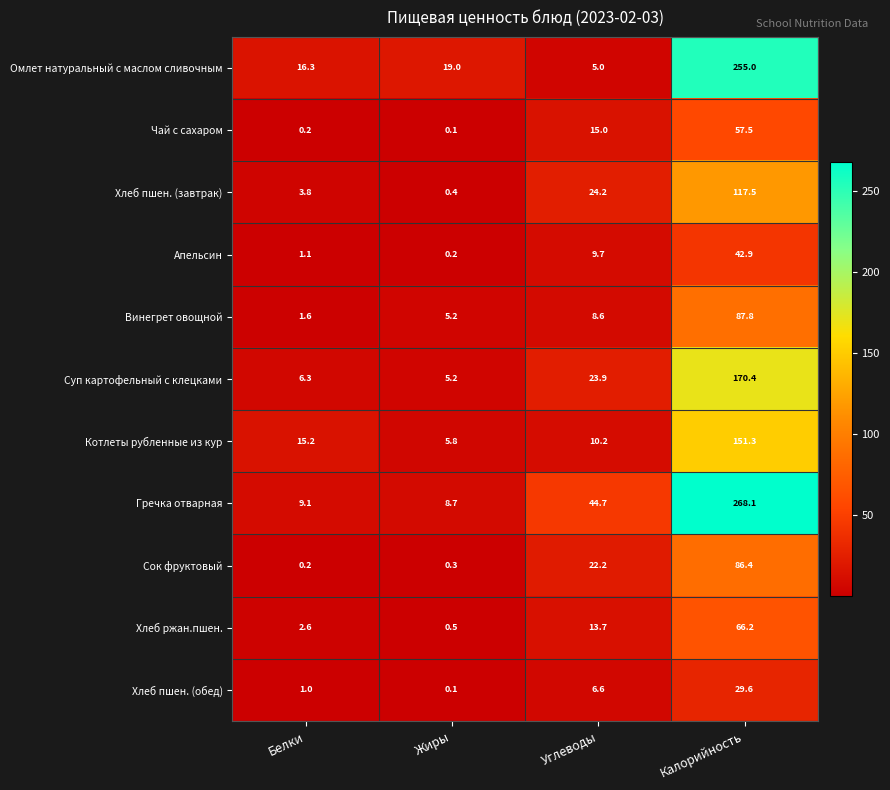

What is the difference between the second highest and minimum values in the Хлеб пшен. (обед) series?

6.5